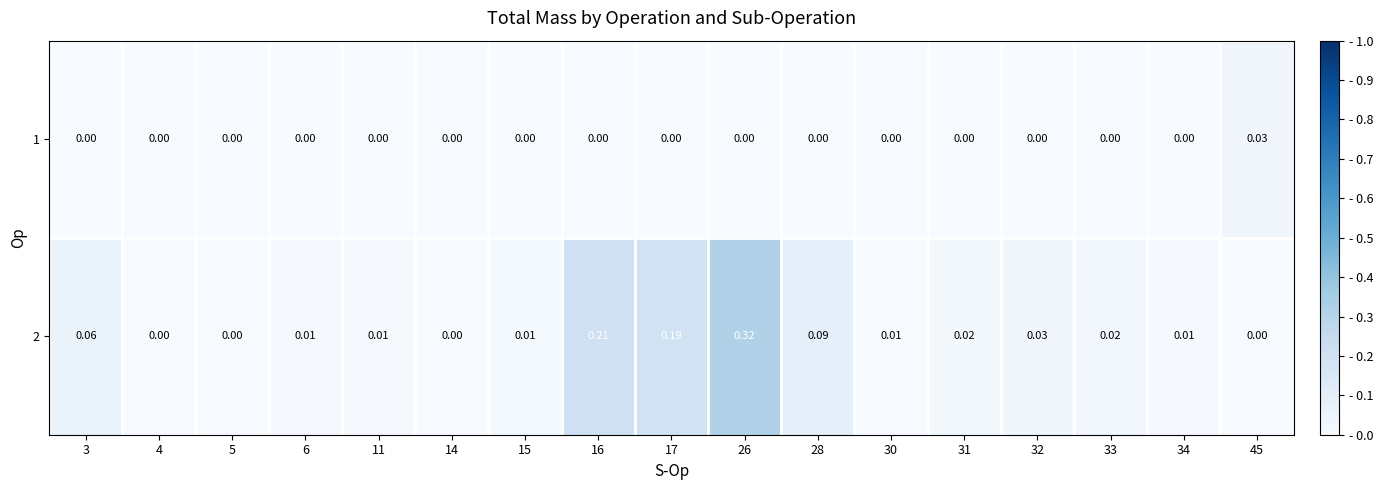

Rank the series at 16 from lowest to highest value.

1, 2